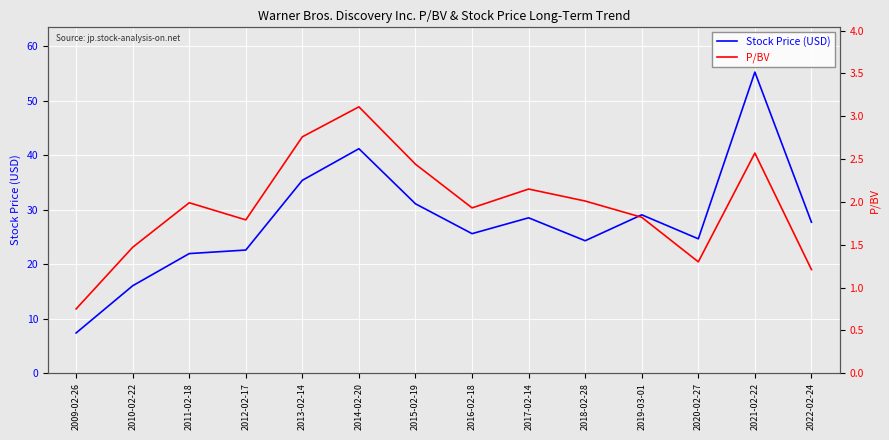

In Stock Price (USD), how many points are lower than both neighbors (excluding endpoints)?

3